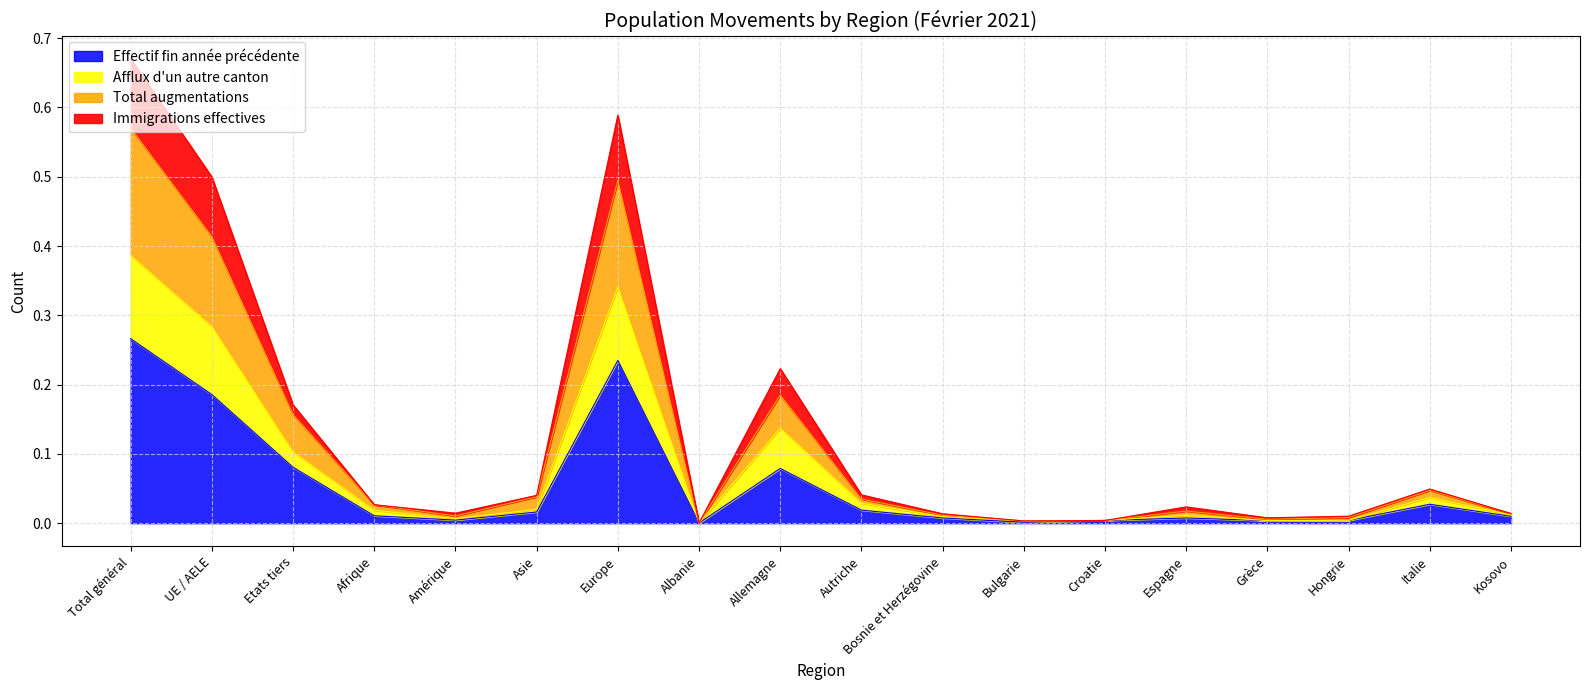

Count the number of data series in this chart.

4